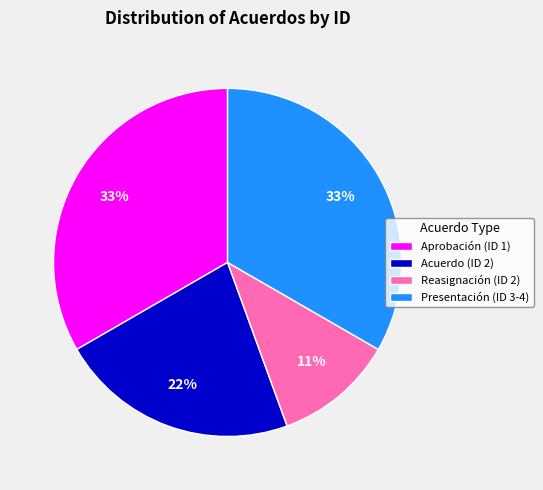

What is the smallest slice in the pie chart?

Reasignación (ID 2)